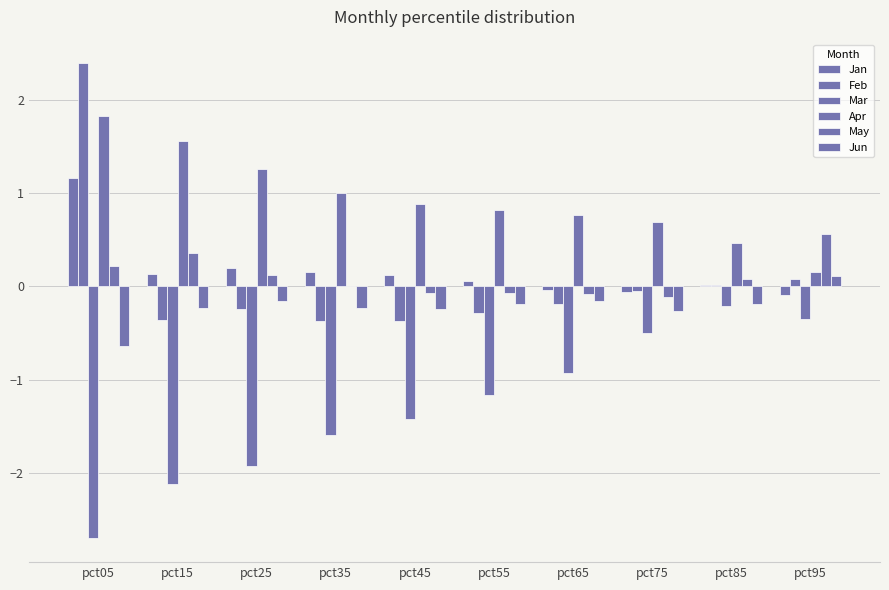

What is the minimum value for Feb?

-0.4